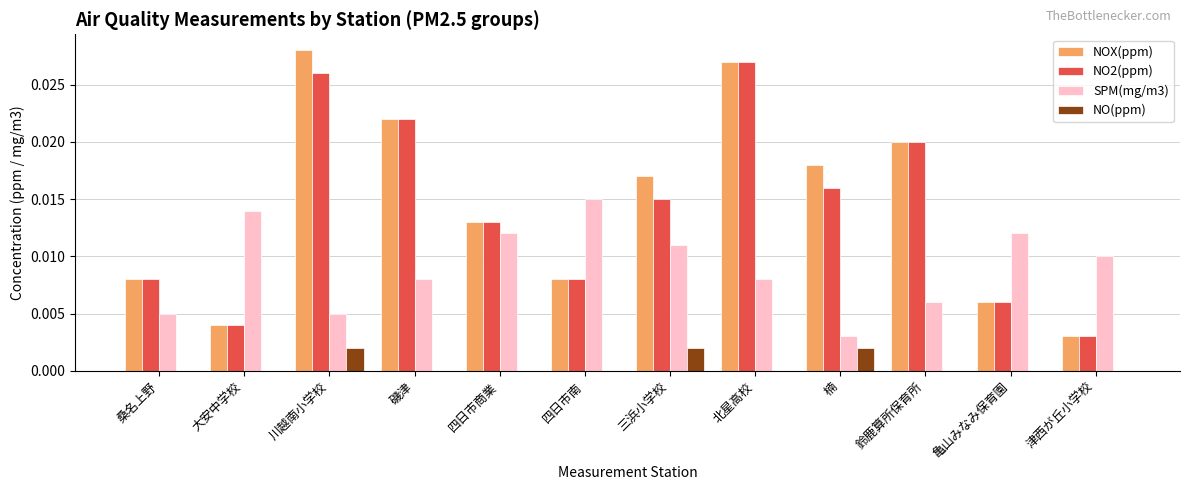

At which label does SPM(mg/m3) reach its peak?

四日市南